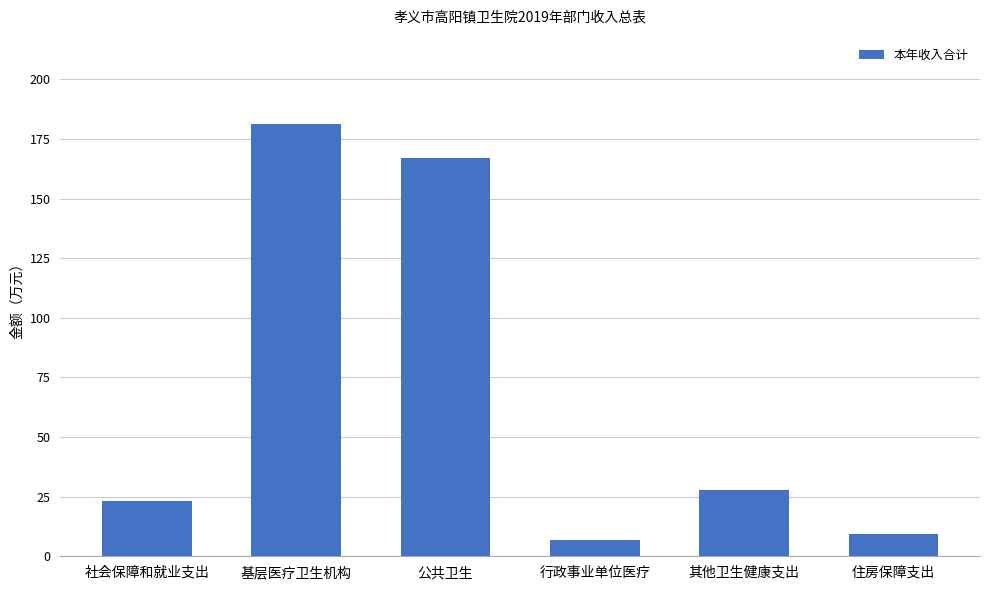

What is the value of the 4th bar from the left?

7.0